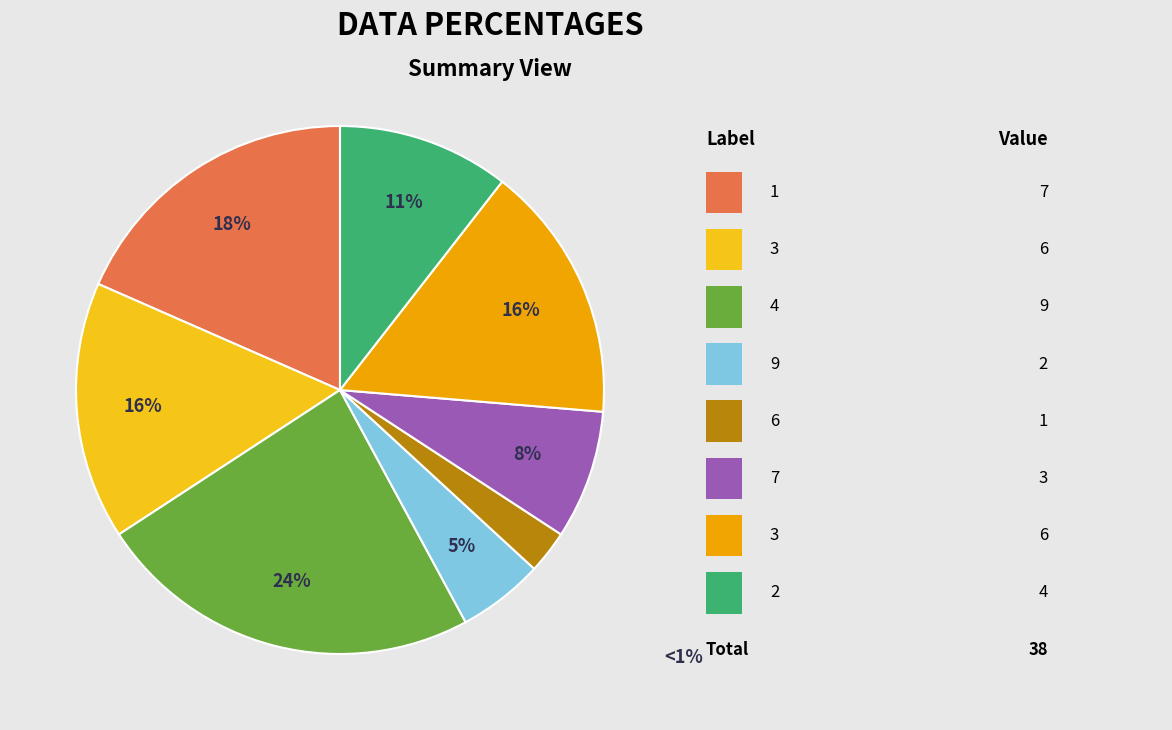

Is there a majority slice in this chart?

No